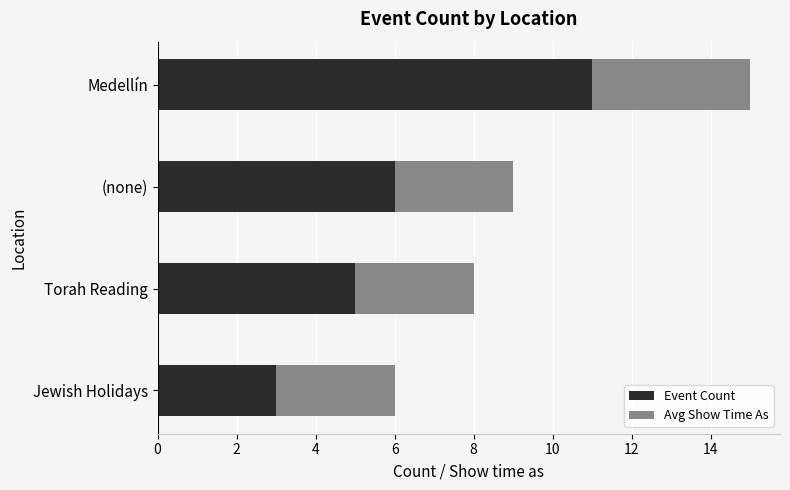

Is it true that Event Count equals 3 at Jewish Holidays?

True